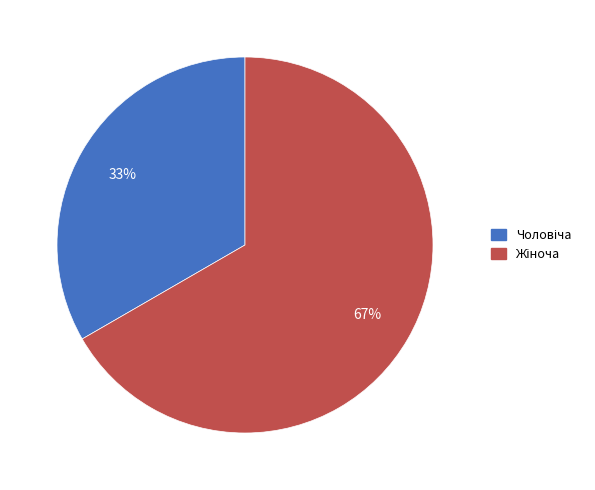

Is there a majority slice in this chart?

Yes